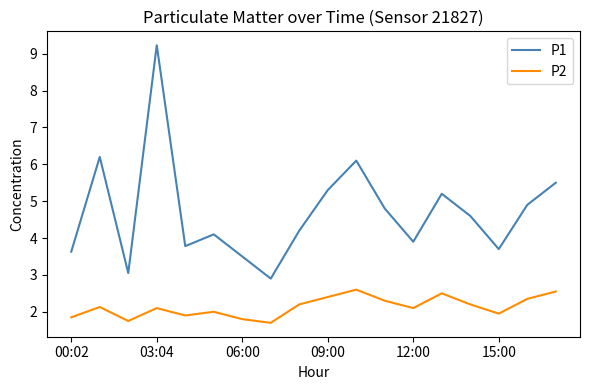

What is the lowest value of the P1 series?

2.9